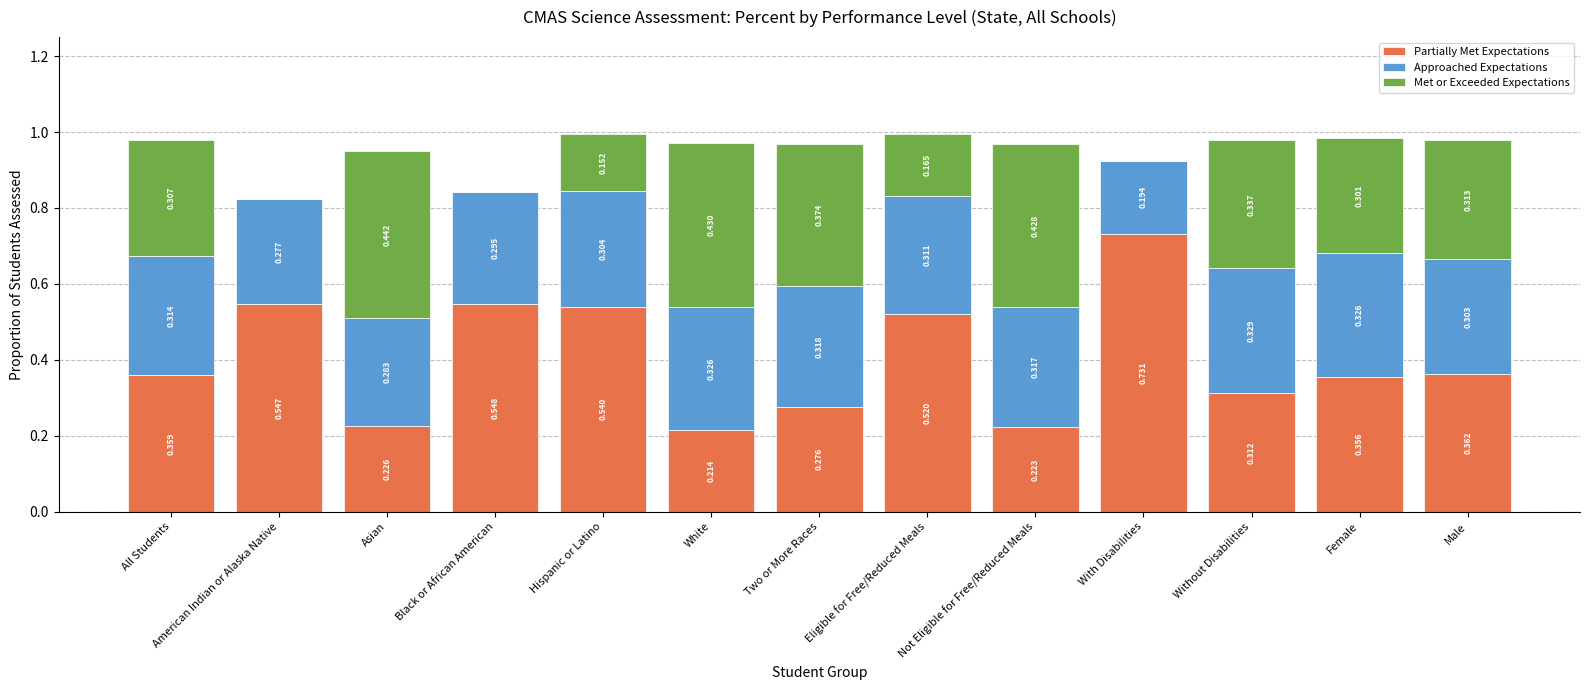

How many distinct data groups are displayed?

3